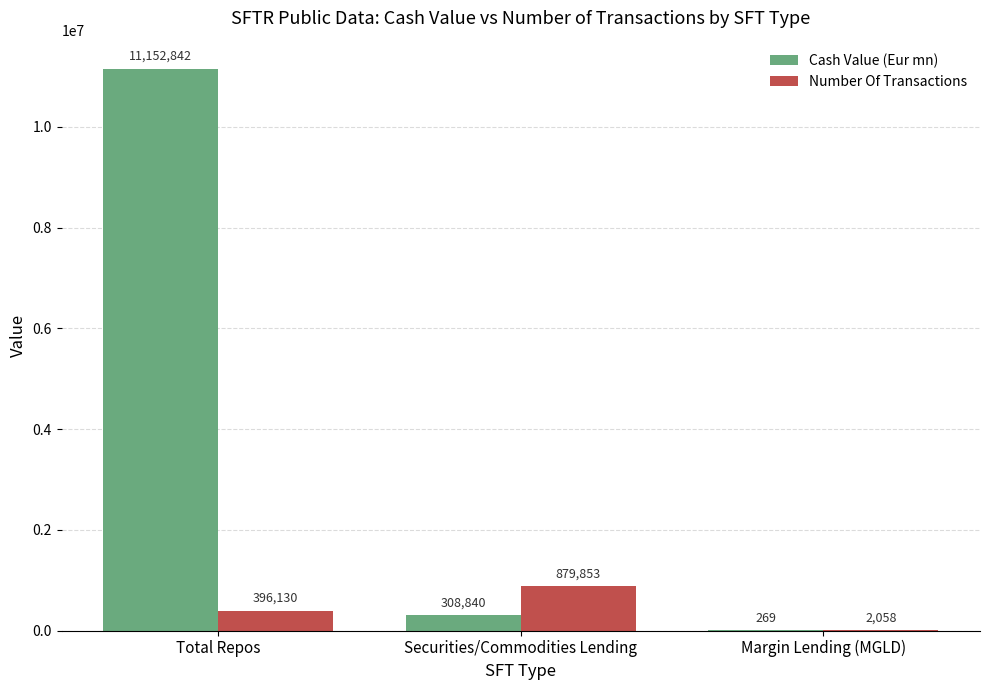

What is the sum of the Number Of Transactions values at Margin Lending (MGLD) and Securities/Commodities Lending?

881911.0